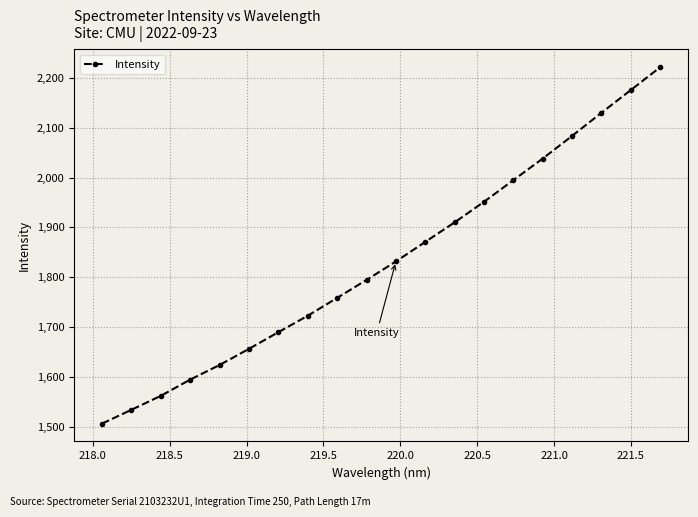

What is the difference between the maximum and minimum values?

714.7